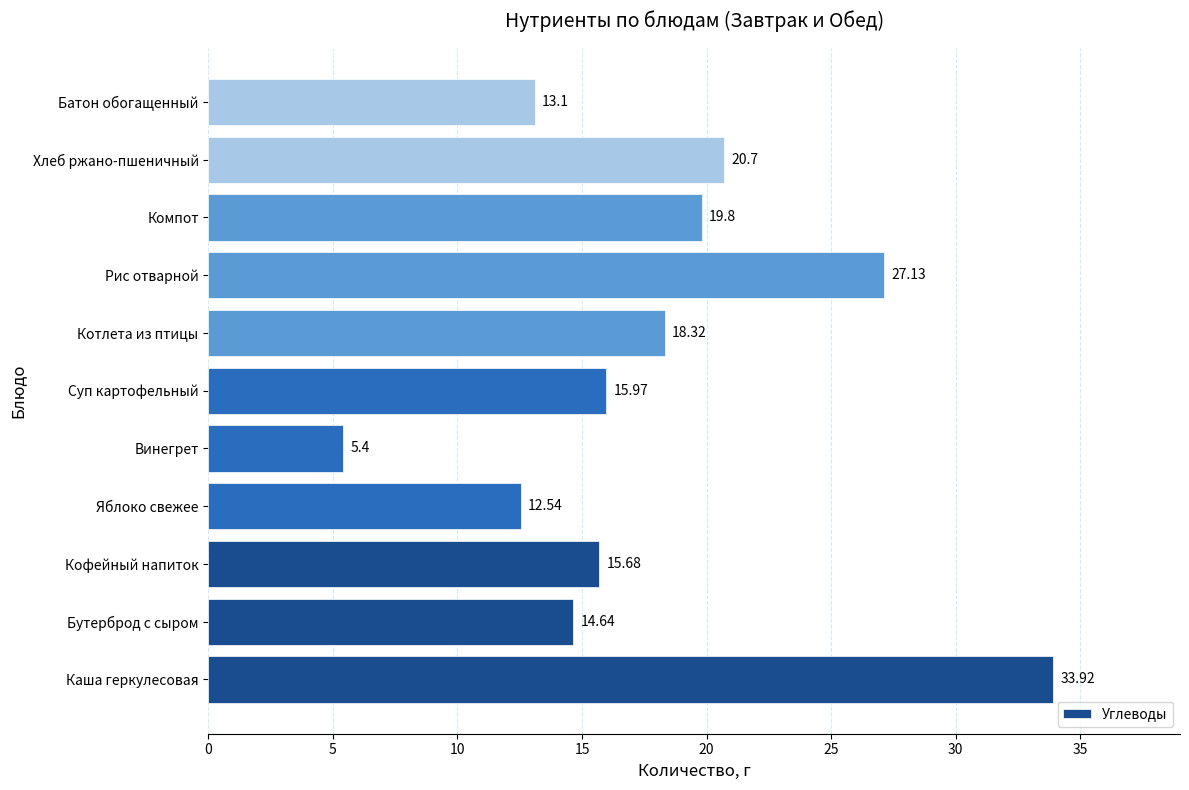

What is the difference between the maximum and minimum values?

28.5